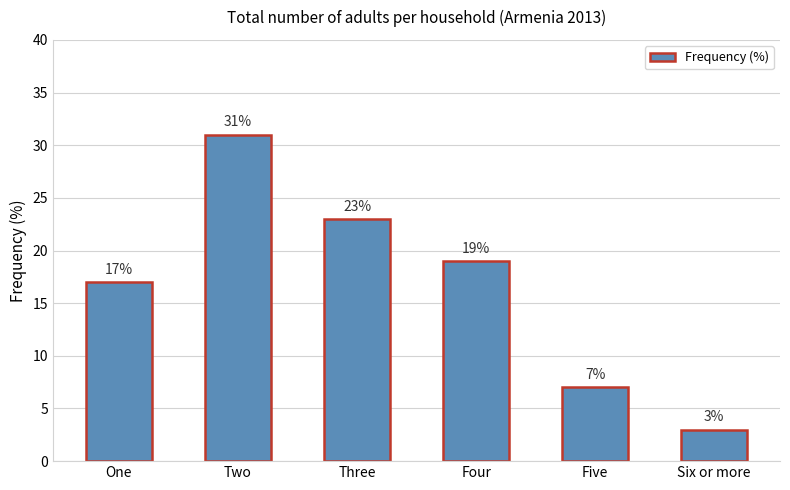

The chart shows a value of 19 at Four. True or false?

True